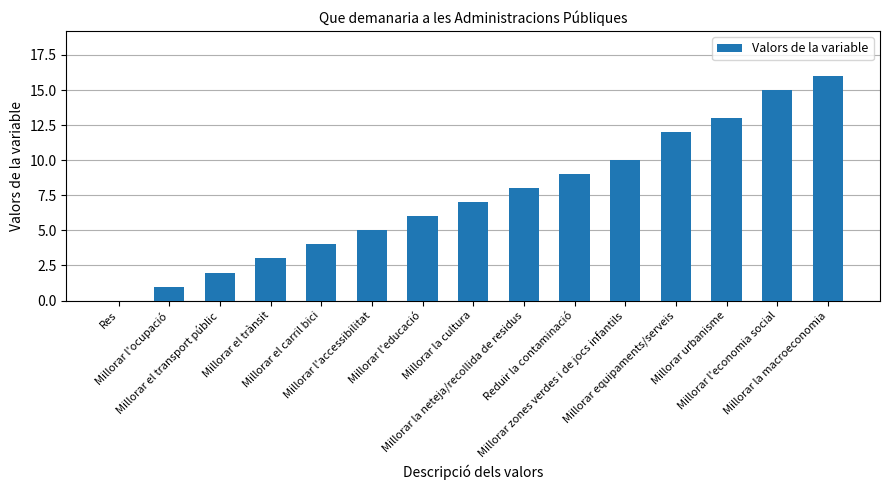

What is the sum of all values?

111